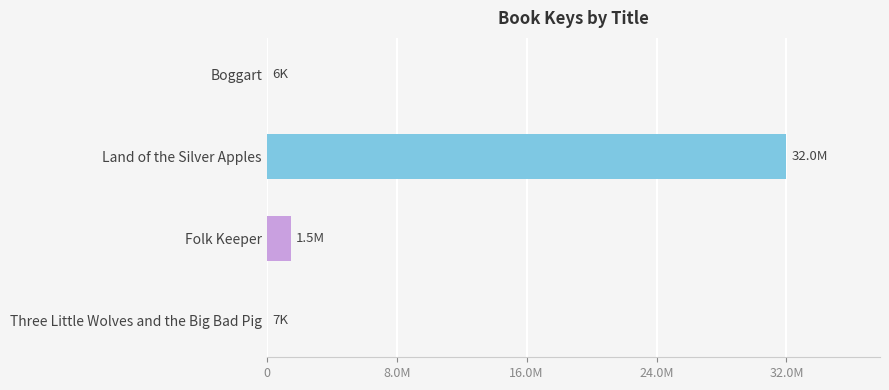

Are the bars horizontal?

Yes